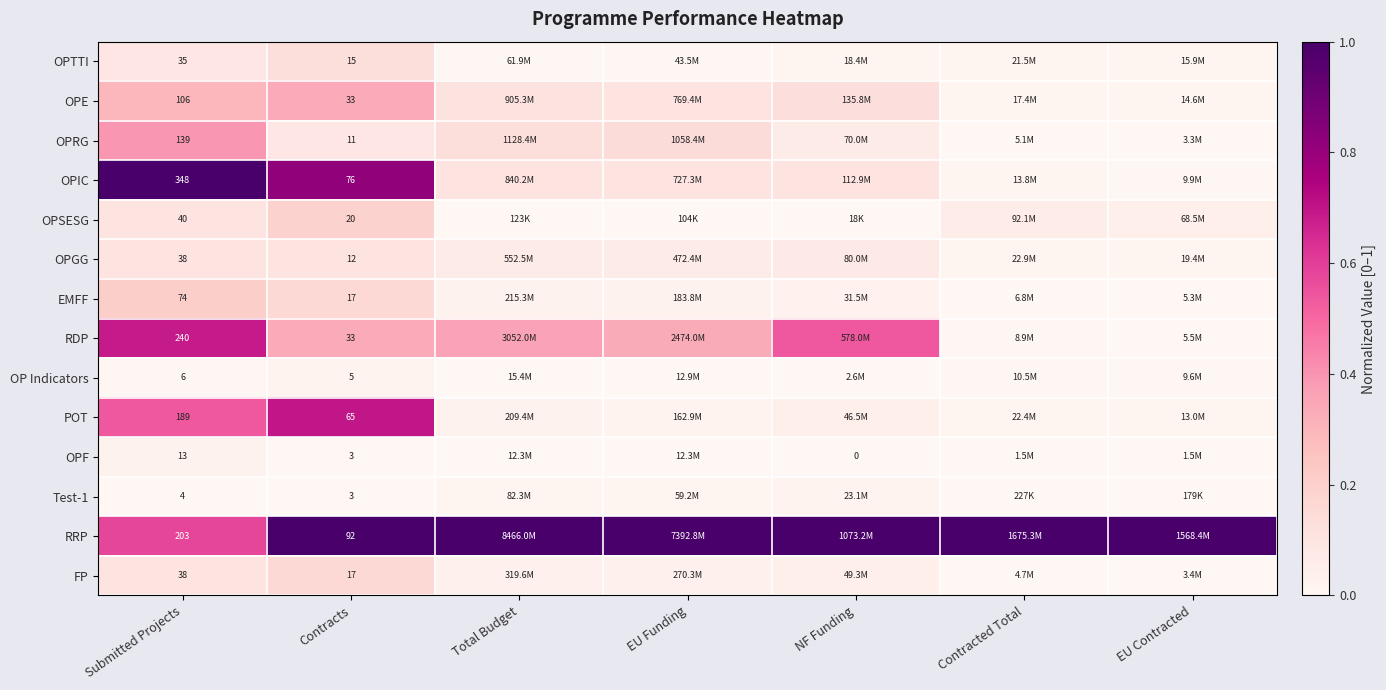

At which category is the sum across all series the highest?

Submitted Projects